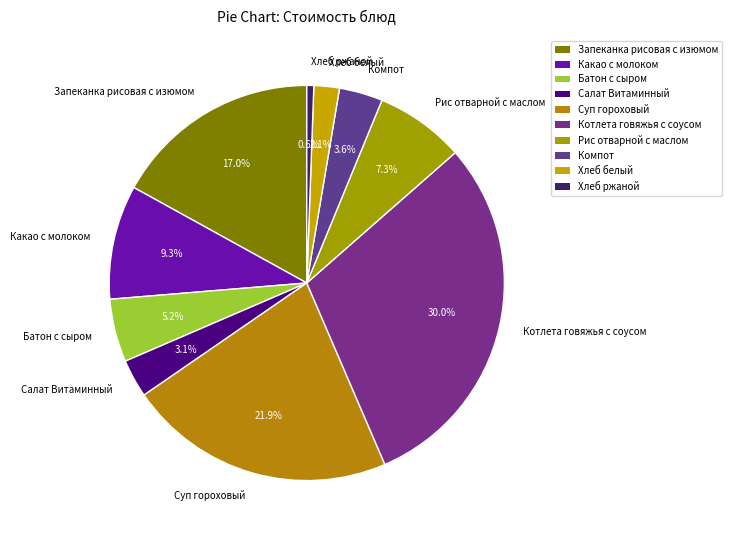

What is the largest slice in the pie chart?

Котлета говяжья с соусом